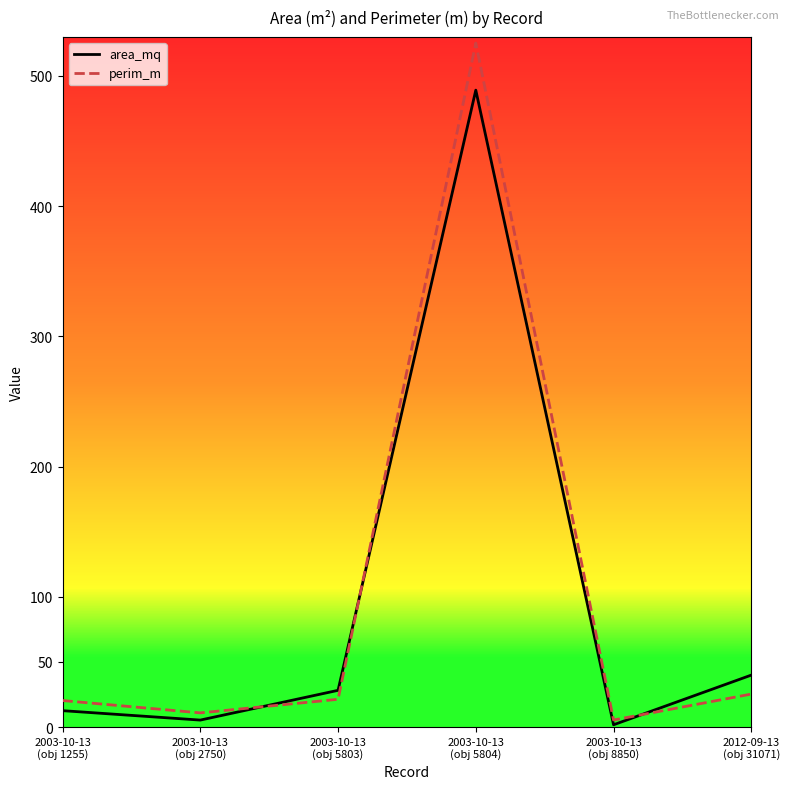

What is the difference between the perim_m values at 2003-10-13
(obj 8850) and 2003-10-13
(obj 2750)?

5.5